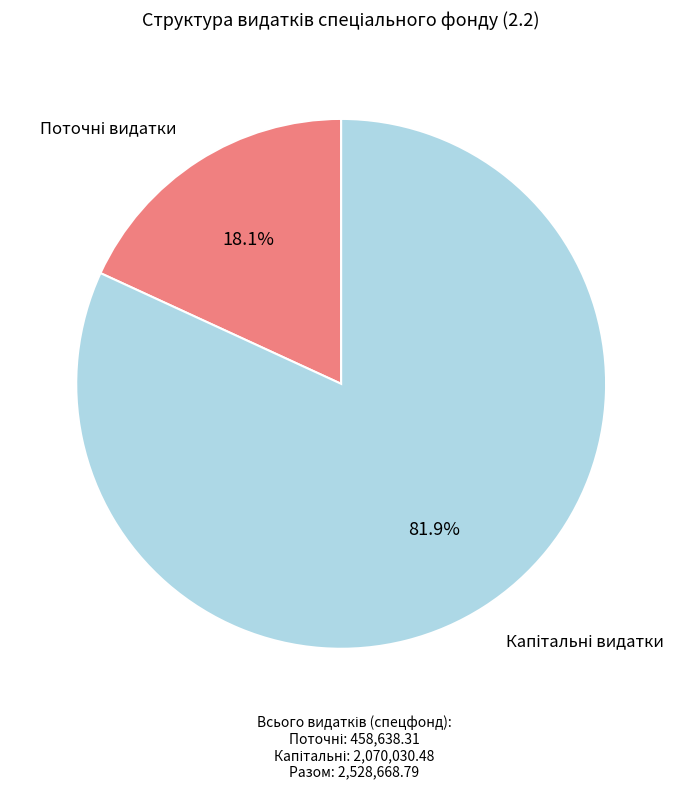

Is there any slice that represents more than half of the pie?

Yes